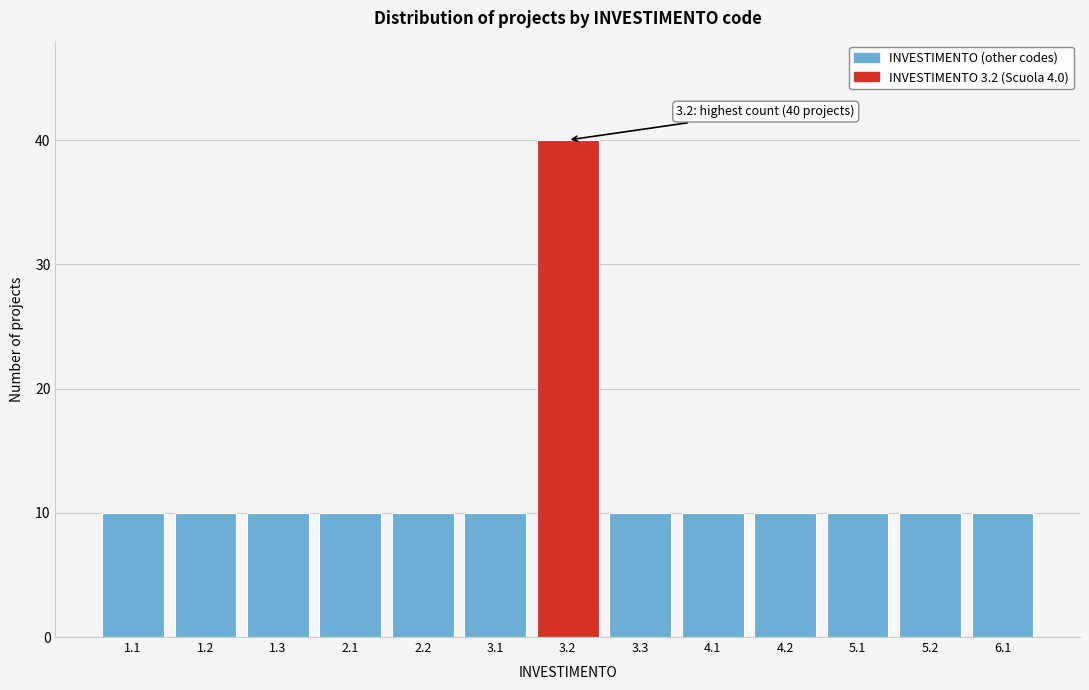

Reading right to left, extract all data points from this chart.

6.1=10	5.2=10	5.1=10	4.2=10	4.1=10	3.3=10	3.2=40	3.1=10	2.2=10	2.1=10	1.3=10	1.2=10	1.1=10